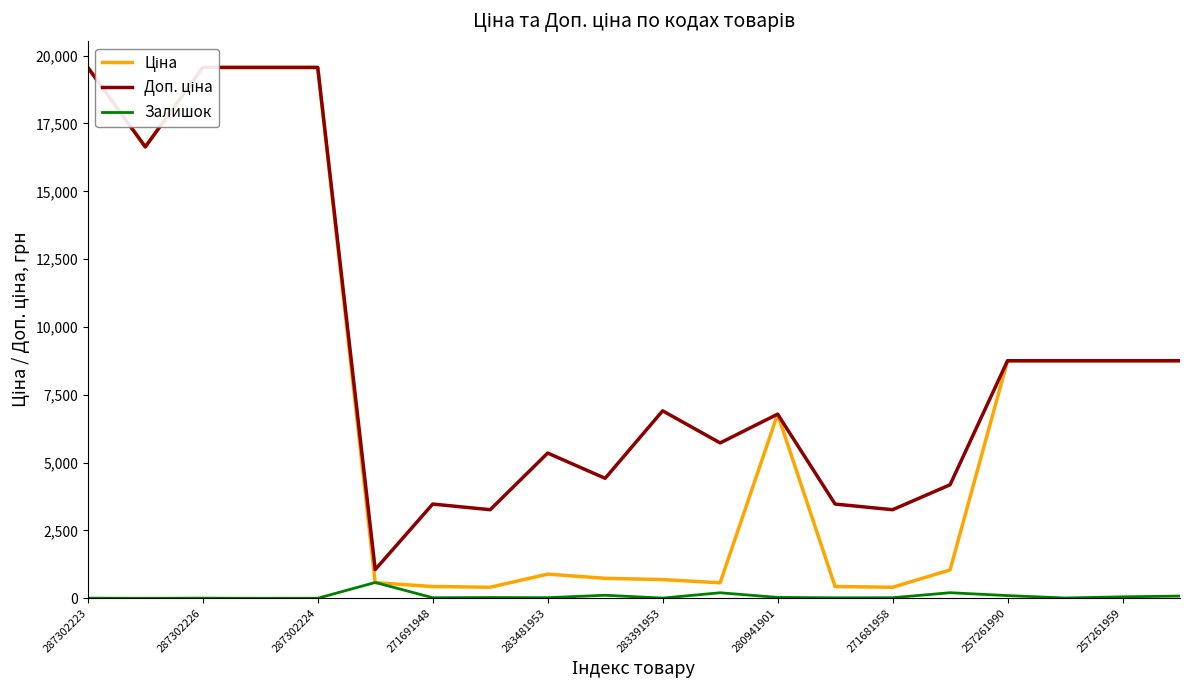

What are all the series names shown in the legend?

Ціна, Доп. ціна, Залишок